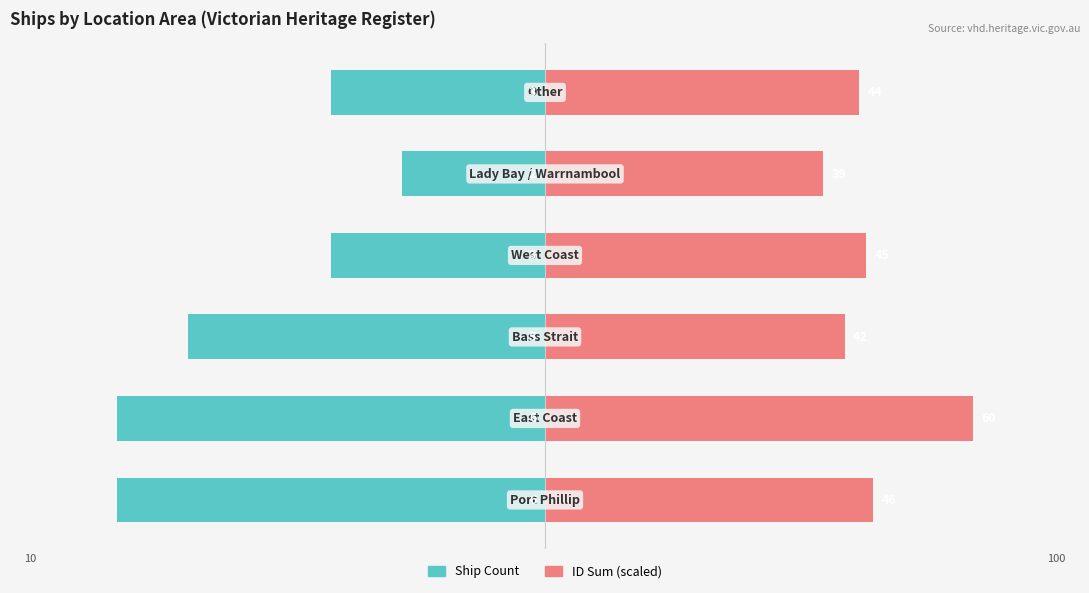

Is it true that Ship Count equals -30 at 3?

True